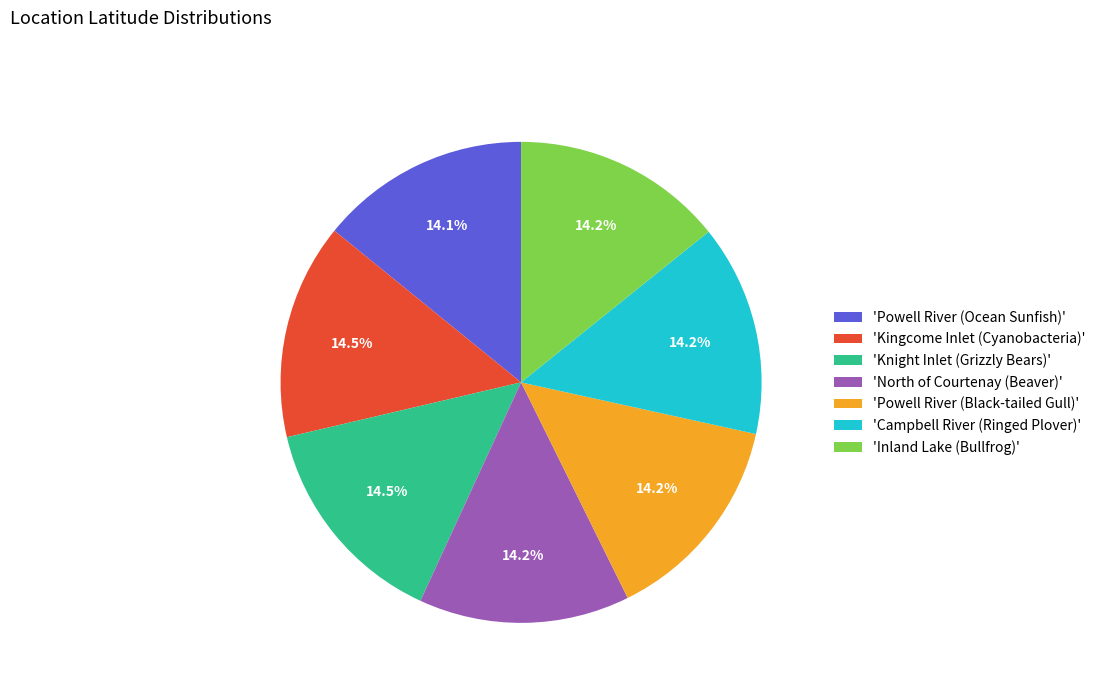

What is the ratio of the value at 'Inland Lake (Bullfrog)' to the value at 'Campbell River (Ringed Plover)'?

1.0